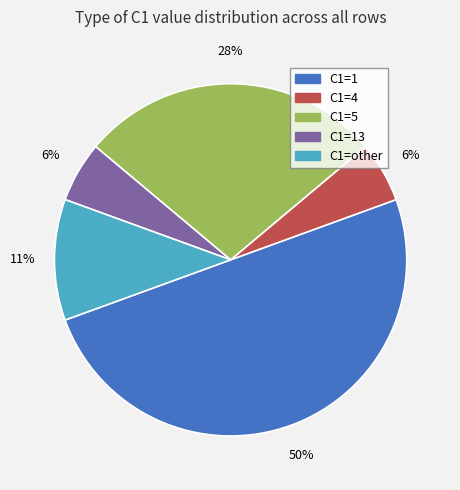

To the nearest percent, what is the average slice percentage?

20%